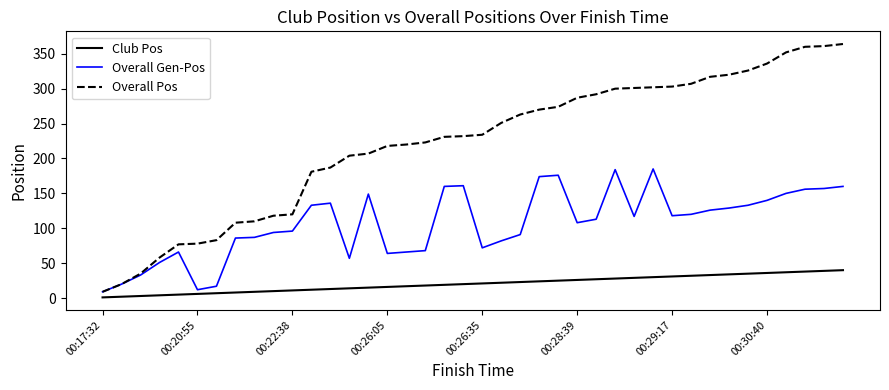

Does the chart have visible grid lines?

No